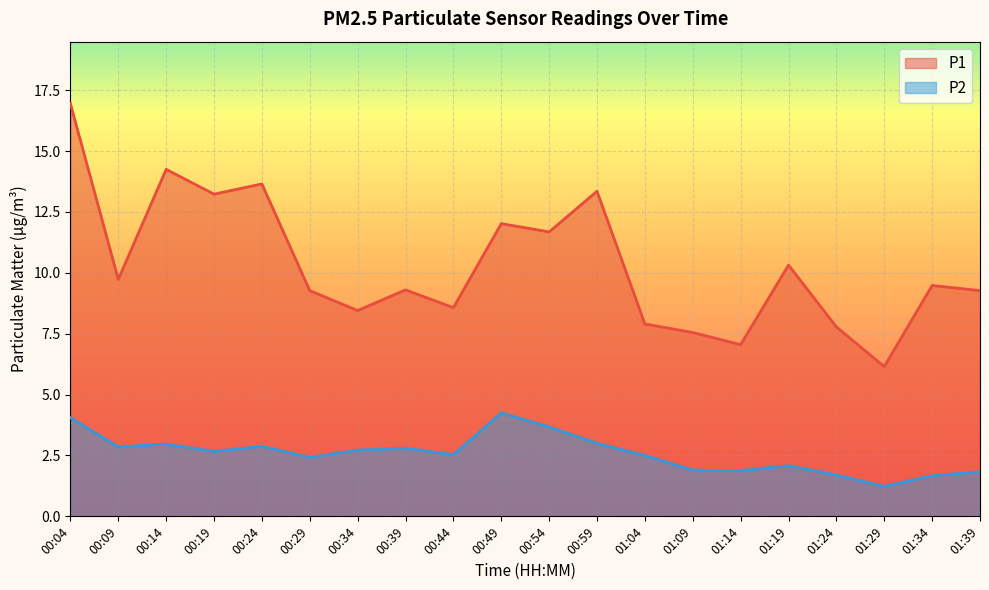

True or false: P1 and P2 cross at least once.

False